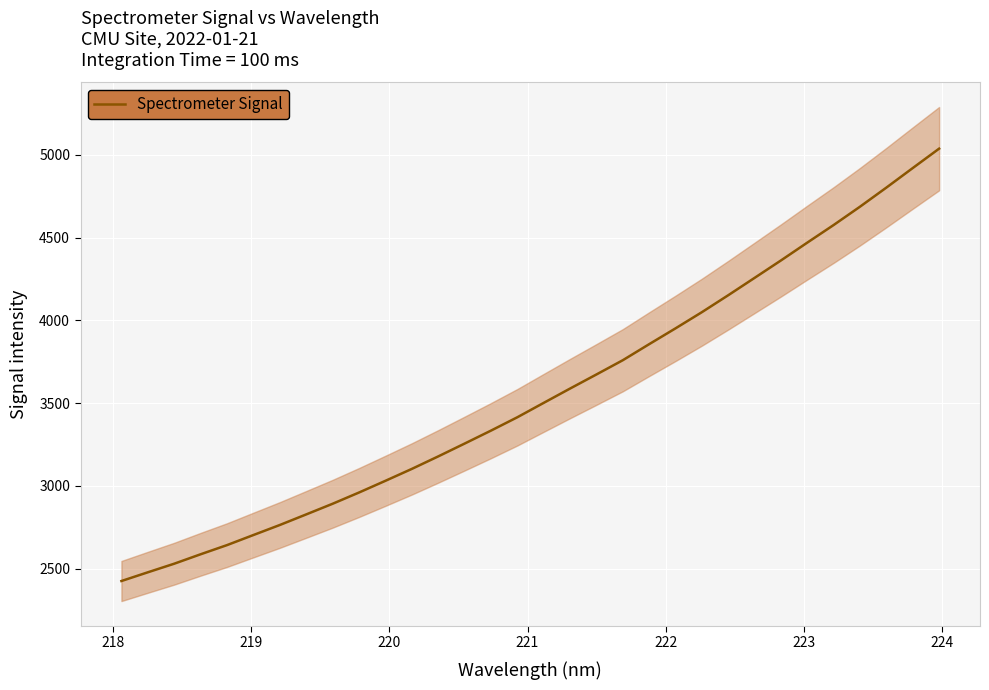

How many data points are less than 3501?

16